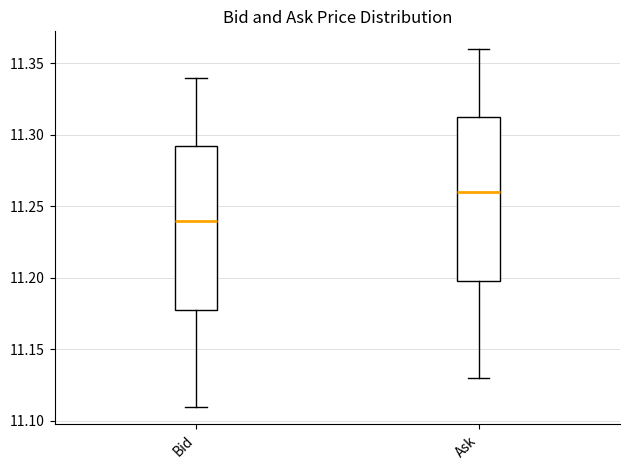

Where does the upper whisker of the box for Ask end on the y-axis? The values are not printed on the chart, so give them approximately, as read against the axis.

11.360